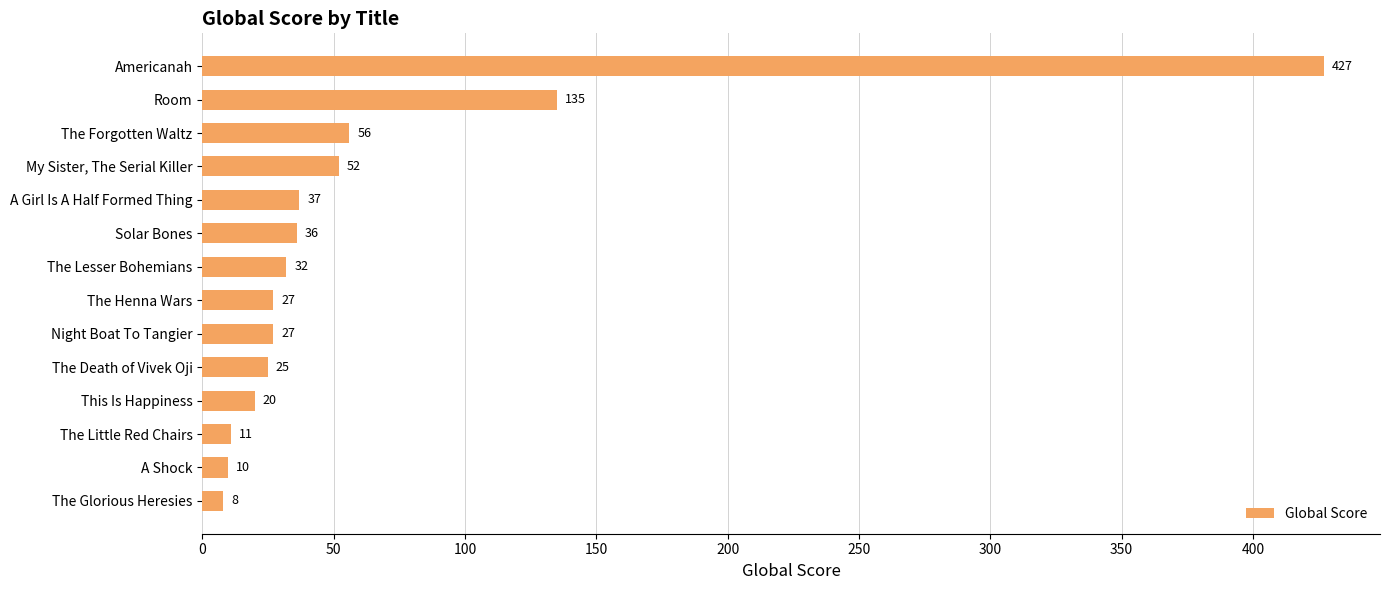

Is it true that the value at A Girl Is A Half Formed Thing is 37?

True